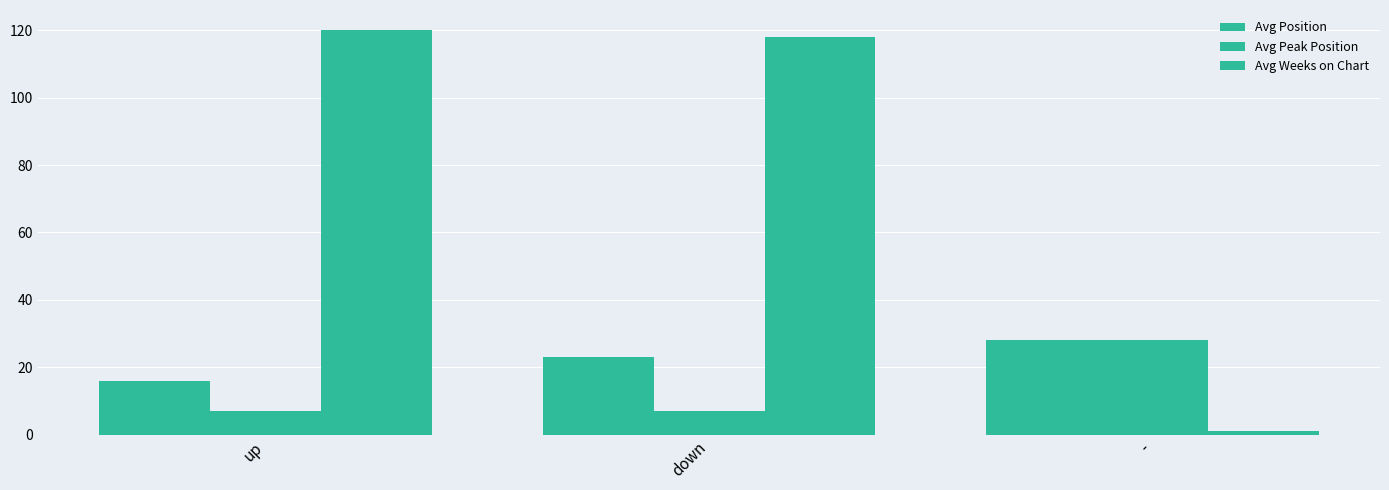

Count the number of categories in the chart.

3